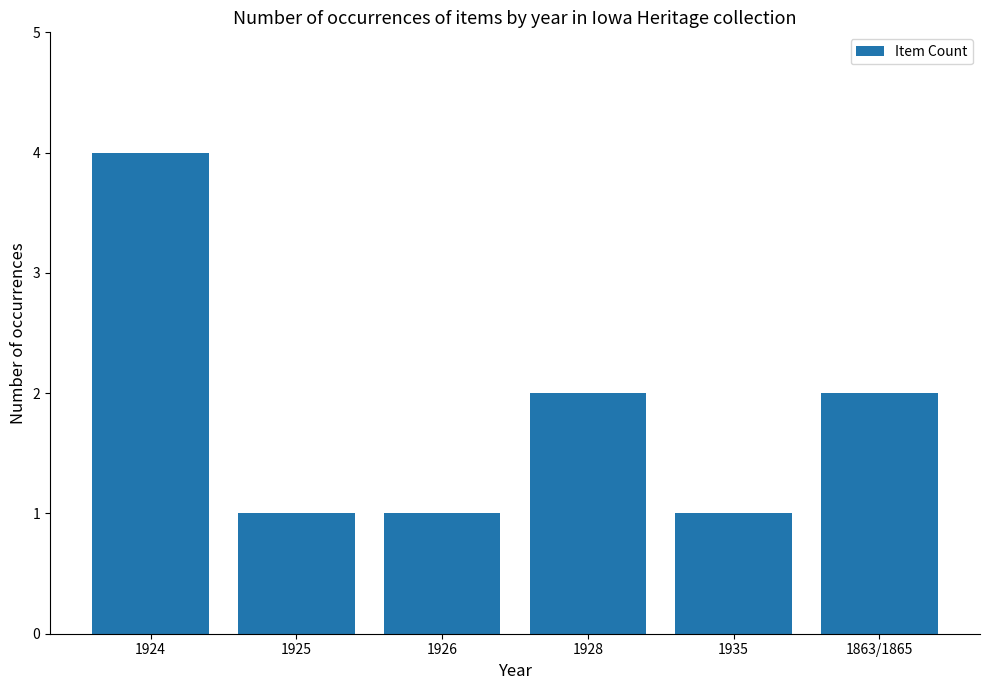

What is the change in value from 1924 to 1863/1865?

-2